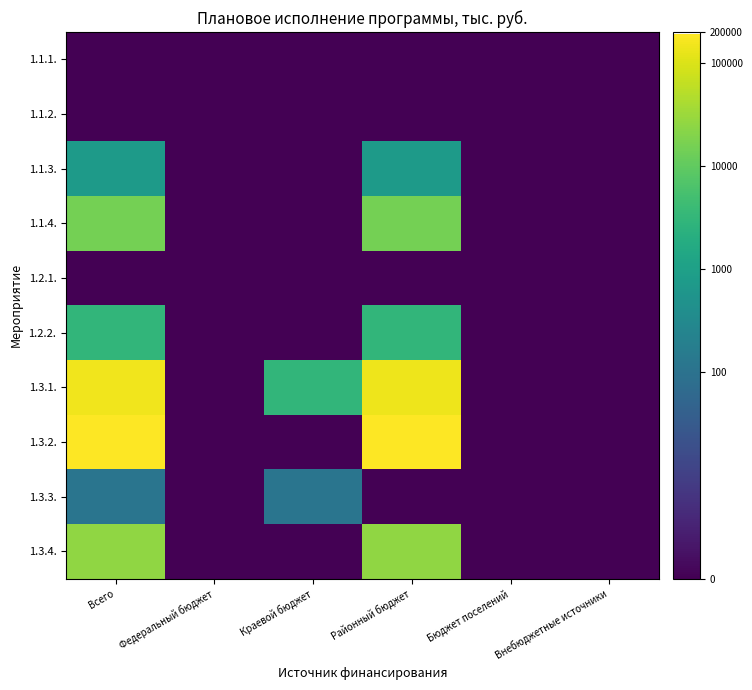

What is the difference between the highest and lowest values at Краевой бюджет?

8.0